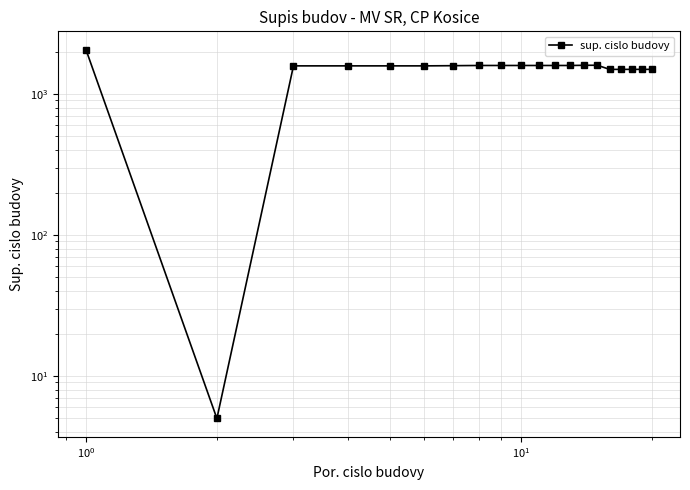

Is this an area chart (filled region under the line)?

No